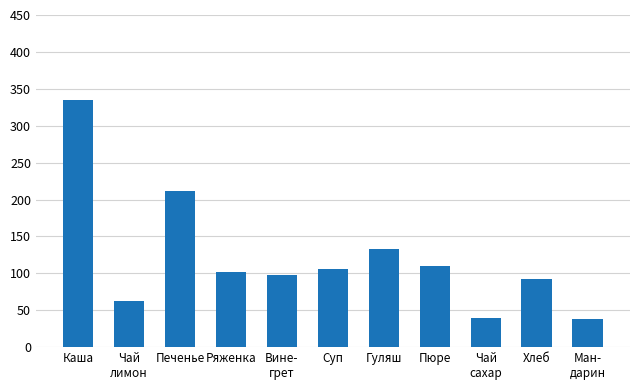

What is the minimum value shown in the chart?

38.0